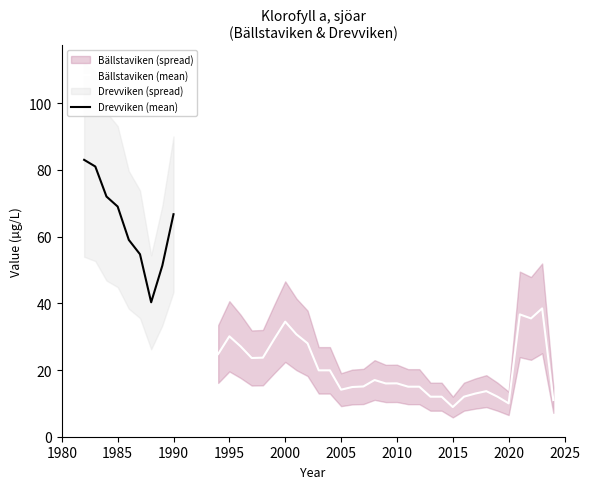

The value of Bällstaviken (mean) at 2005 is 14.1. True or false?

True